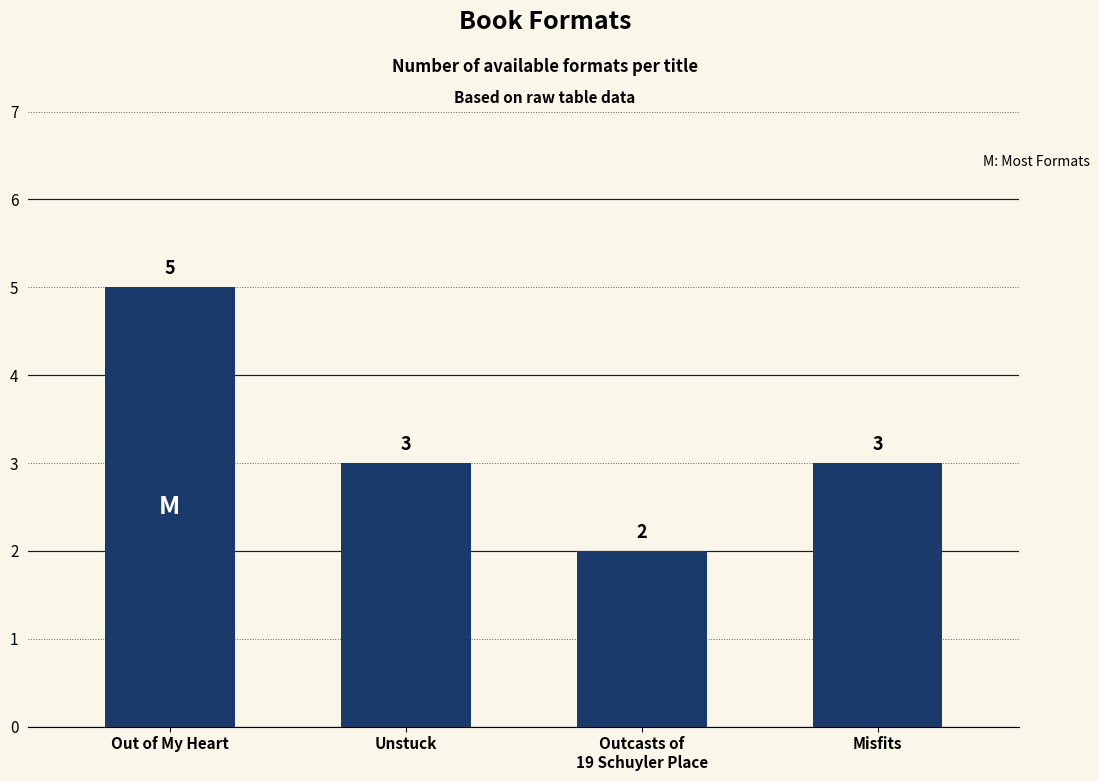

Reading right to left, what are all the values shown in this chart?

3	2	3	5